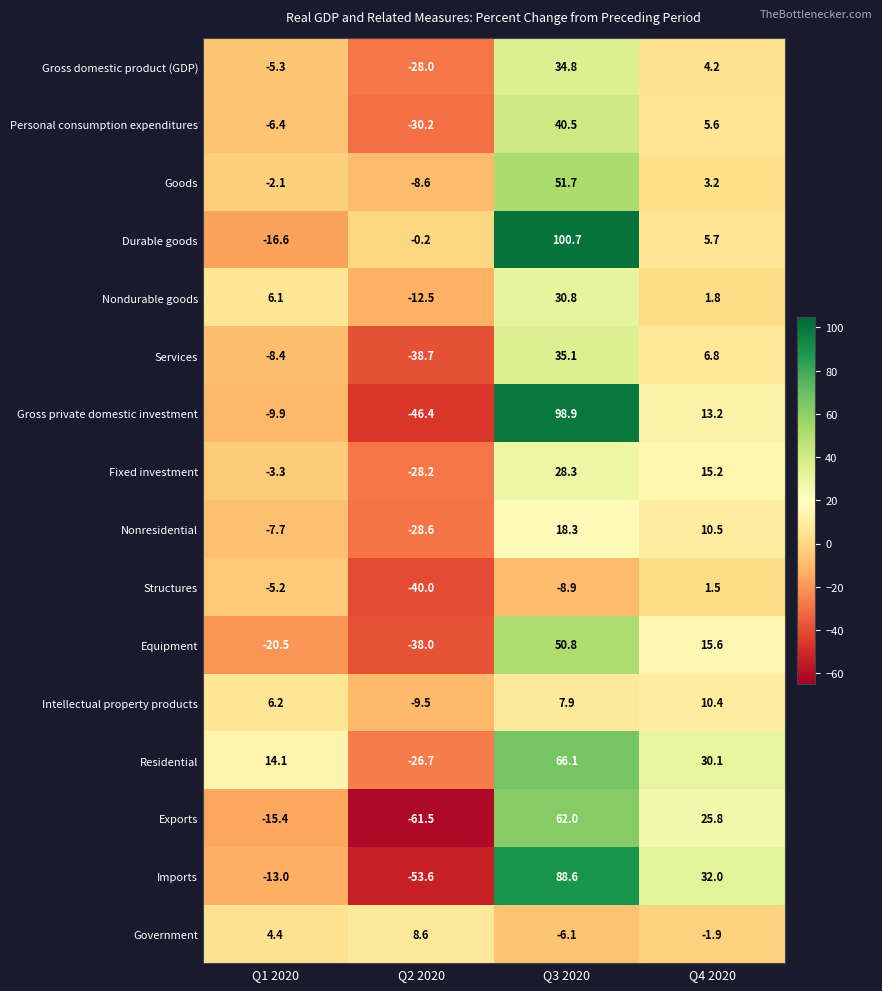

What is the difference between the maximum and second lowest values in the Equipment series?

71.3